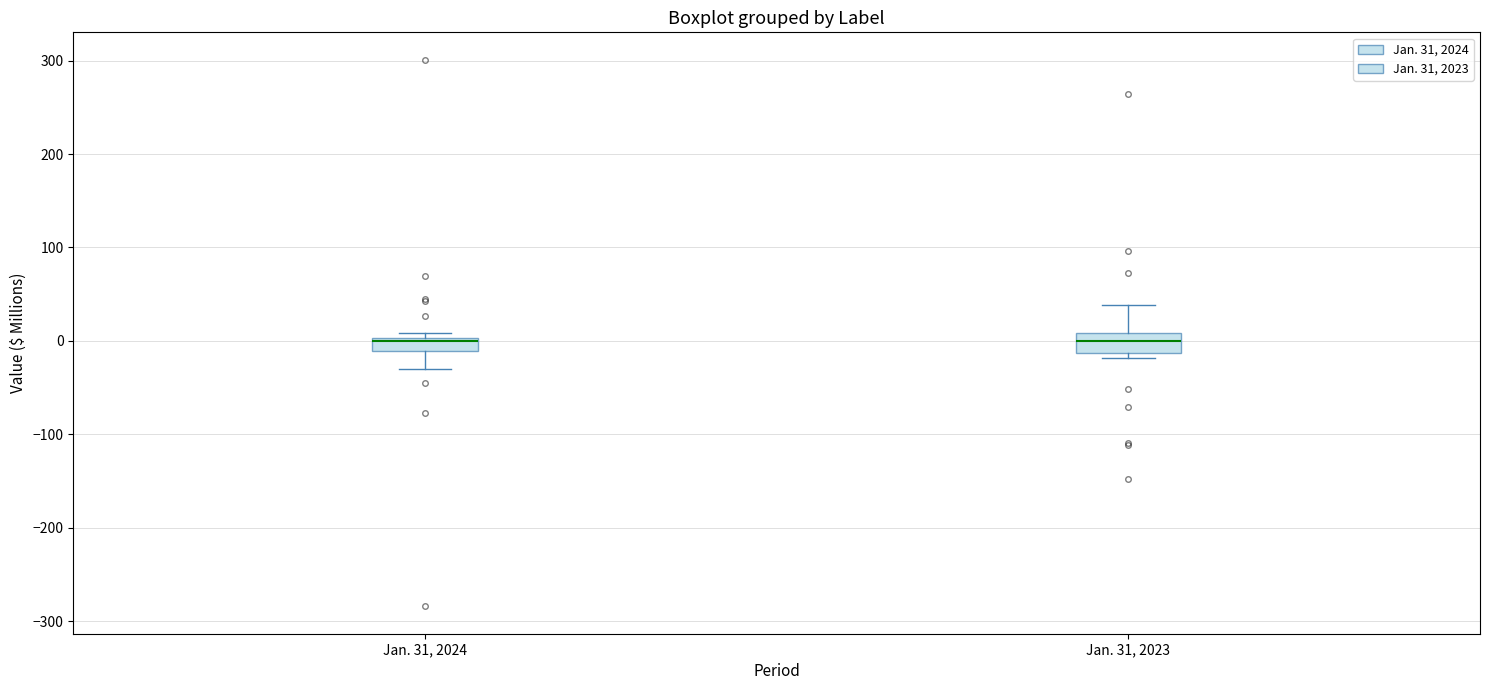

Where is the upper edge of the box for Jan. 31, 2024 on the y-axis? The values are not printed on the chart, so give them approximately, as read against the axis.

0